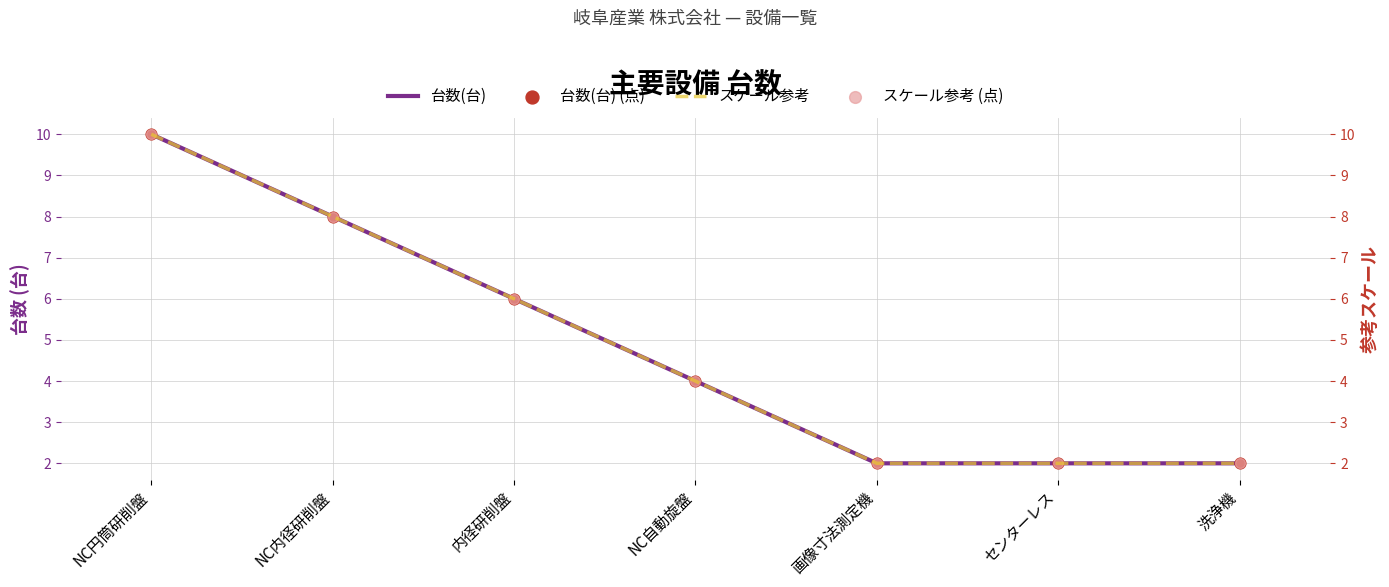

Is the value of スケール参考 at NC自動旋盤 greater than the value of スケール参考 (点) at センターレス?

Yes